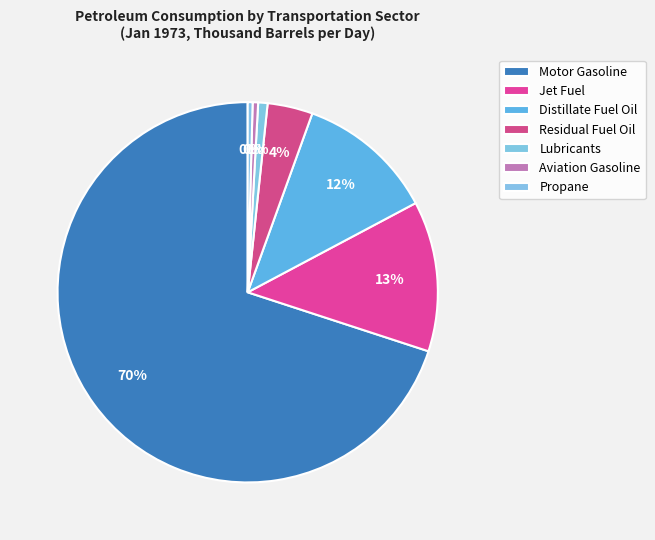

How many segments does this pie chart have?

7